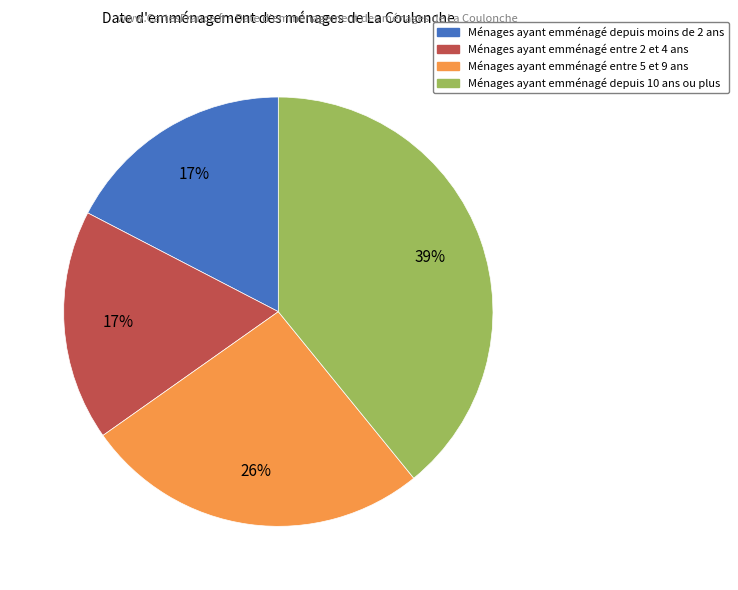

To the nearest percent, what is the average slice percentage?

25%